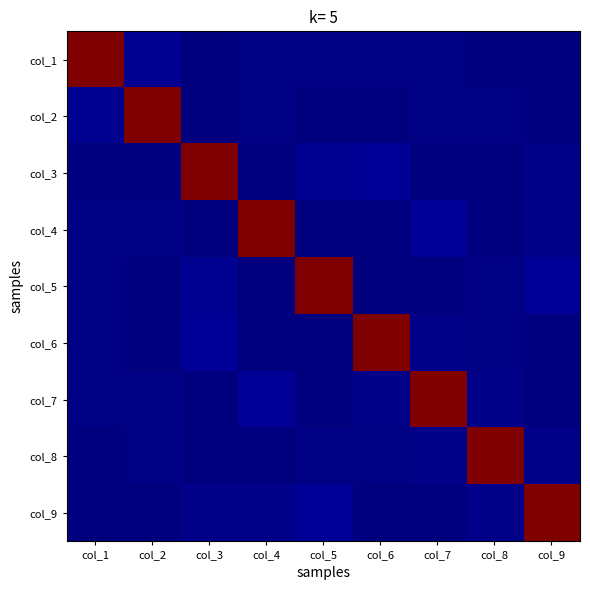

Reading right to left, list all the values displayed in this chart.

col_1: col_9=0.2	col_8=0.3	col_7=0.3	col_6=0.3	col_5=0.3	col_4=0.3	col_3=0.3	col_2=0.4	col_1=9.0
col_2: col_9=0.3	col_8=0.3	col_7=0.3	col_6=0.3	col_5=0.3	col_4=0.3	col_3=0.3	col_2=9.0	col_1=0.4
col_3: col_9=0.3	col_8=0.3	col_7=0.2	col_6=0.4	col_5=0.4	col_4=0.2	col_3=9.0	col_2=0.3	col_1=0.3
col_4: col_9=0.3	col_8=0.3	col_7=0.4	col_6=0.3	col_5=0.2	col_4=9.0	col_3=0.2	col_2=0.3	col_1=0.3
col_5: col_9=0.4	col_8=0.3	col_7=0.2	col_6=0.2	col_5=9.0	col_4=0.2	col_3=0.4	col_2=0.3	col_1=0.3
col_6: col_9=0.2	col_8=0.3	col_7=0.3	col_6=9.0	col_5=0.2	col_4=0.3	col_3=0.4	col_2=0.3	col_1=0.3
col_7: col_9=0.2	col_8=0.3	col_7=9.0	col_6=0.3	col_5=0.2	col_4=0.4	col_3=0.2	col_2=0.3	col_1=0.3
col_8: col_9=0.3	col_8=9.0	col_7=0.3	col_6=0.3	col_5=0.3	col_4=0.3	col_3=0.3	col_2=0.3	col_1=0.3
col_9: col_9=9.0	col_8=0.3	col_7=0.2	col_6=0.2	col_5=0.4	col_4=0.3	col_3=0.3	col_2=0.3	col_1=0.2